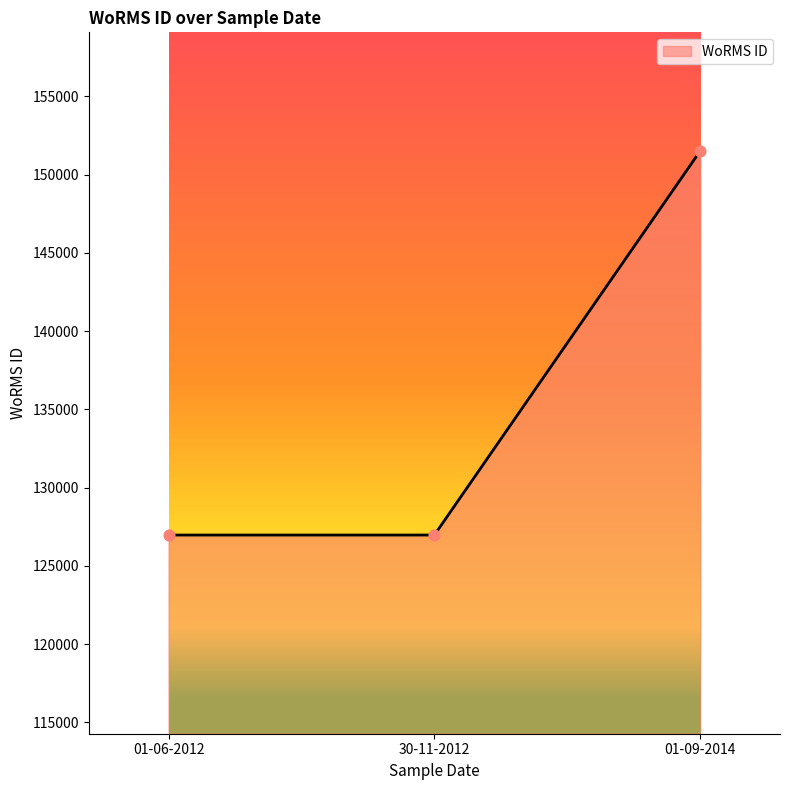

Approximately how many times larger is the value at 30-11-2012 compared to 01-09-2014?

0.8